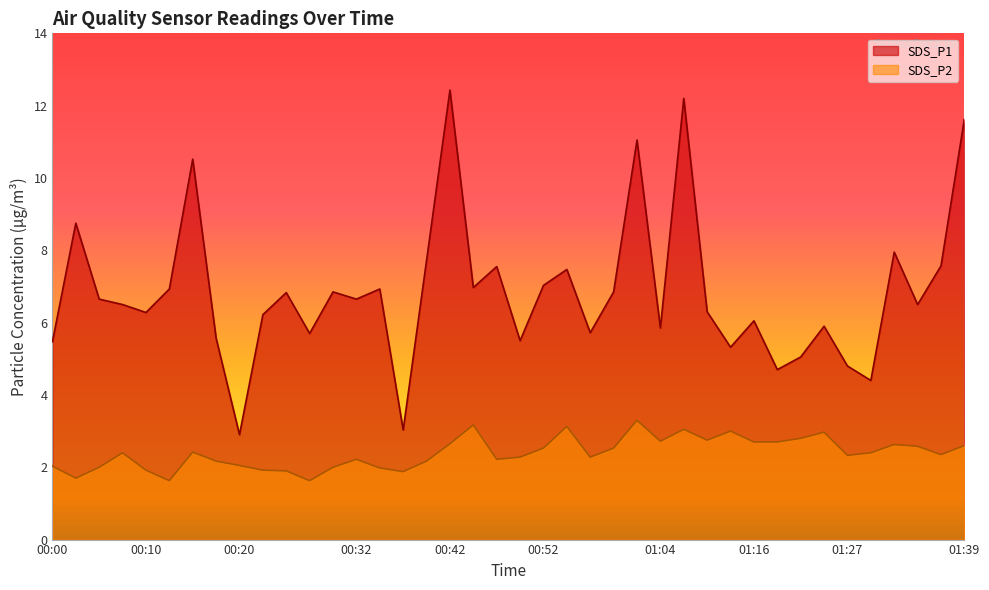

Between 01:04 and 01:16, which series saw the biggest shift?

SDS_P1